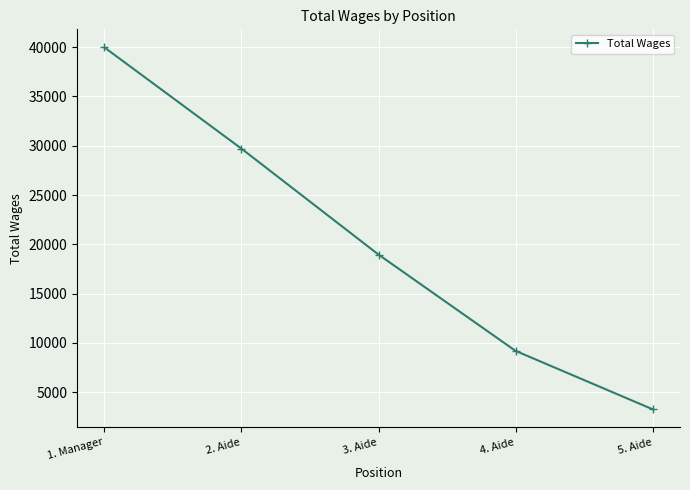

How many lines are shown in the chart?

1